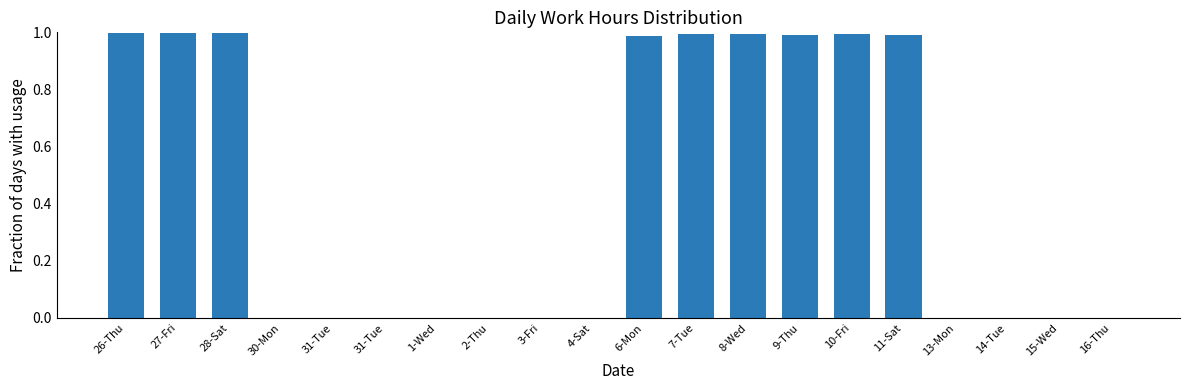

Rank the categories by value from highest to lowest.

27-Fri, 28-Sat, 26-Thu, 10-Fri, 7-Tue, 8-Wed, 9-Thu, 11-Sat, 6-Mon, 30-Mon, 31-Tue, 31-Tue, 1-Wed, 2-Thu, 3-Fri, 4-Sat, 13-Mon, 14-Tue, 15-Wed, 16-Thu